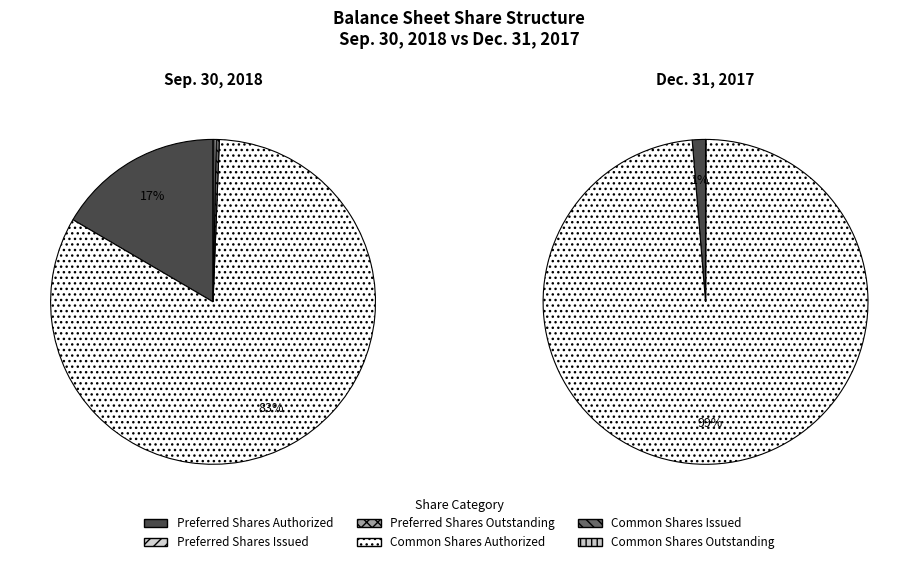

True or false: Preferred Shares
Authorized accounts for 11% of the total.

False